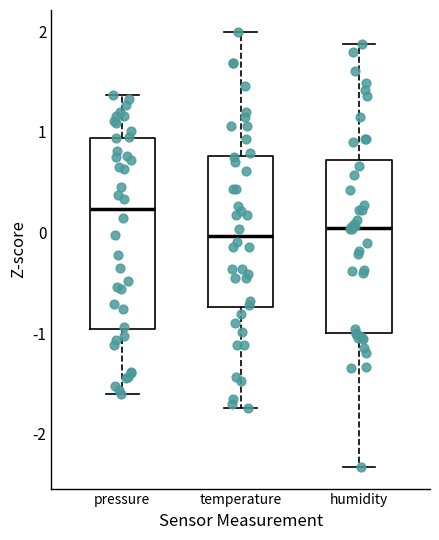

Which box has the highest median line?

pressure